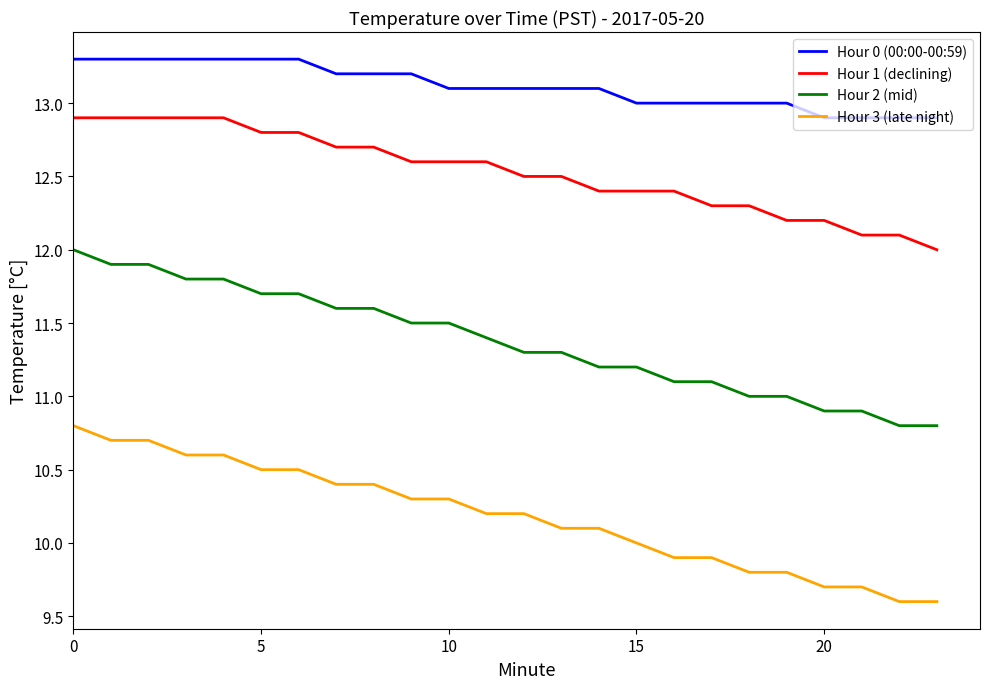

Which series has the largest total across all categories?

Hour 0 (00:00-00:59)